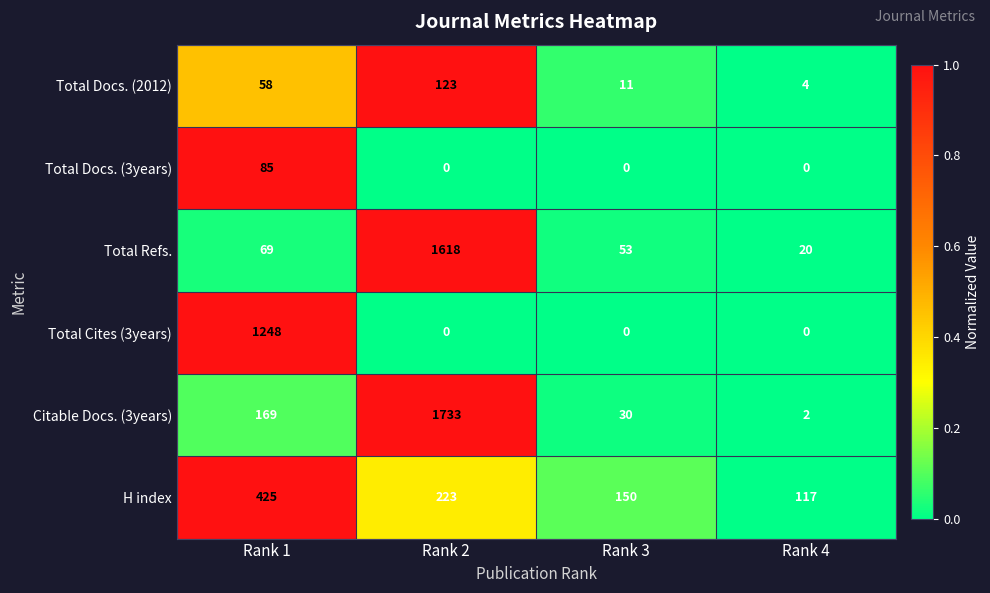

List the series in order of their peak value, lowest first.

Total Docs. (3years), Total Docs. (2012), H index, Total Cites (3years), Total Refs., Citable Docs. (3years)